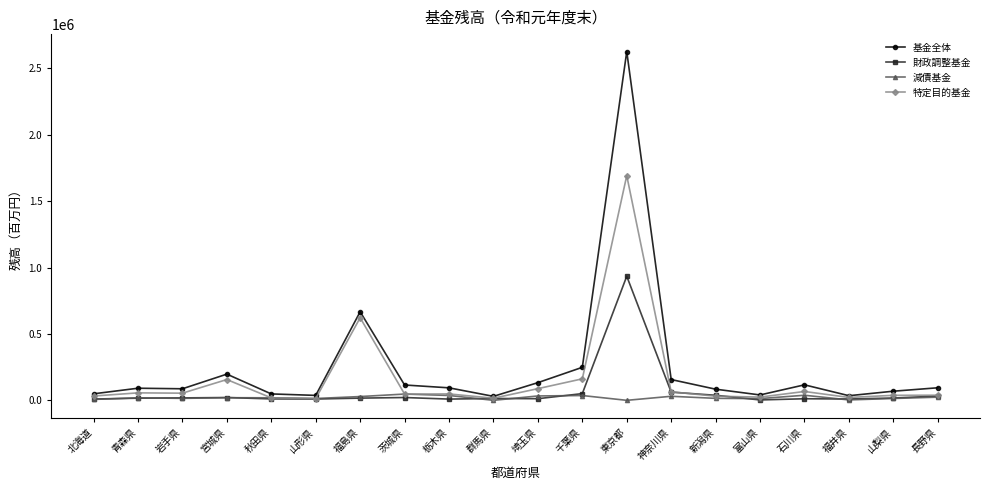

How many data points does each series have?

20